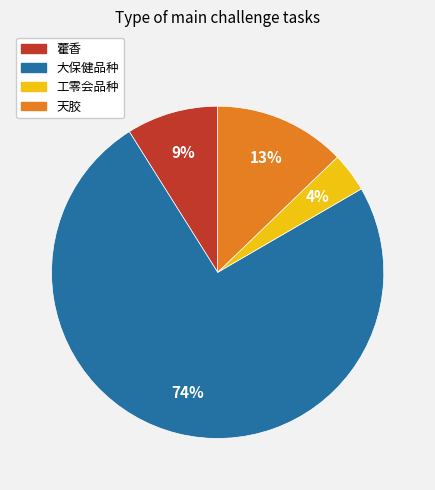

Which category has the biggest portion of the pie?

大保健品种